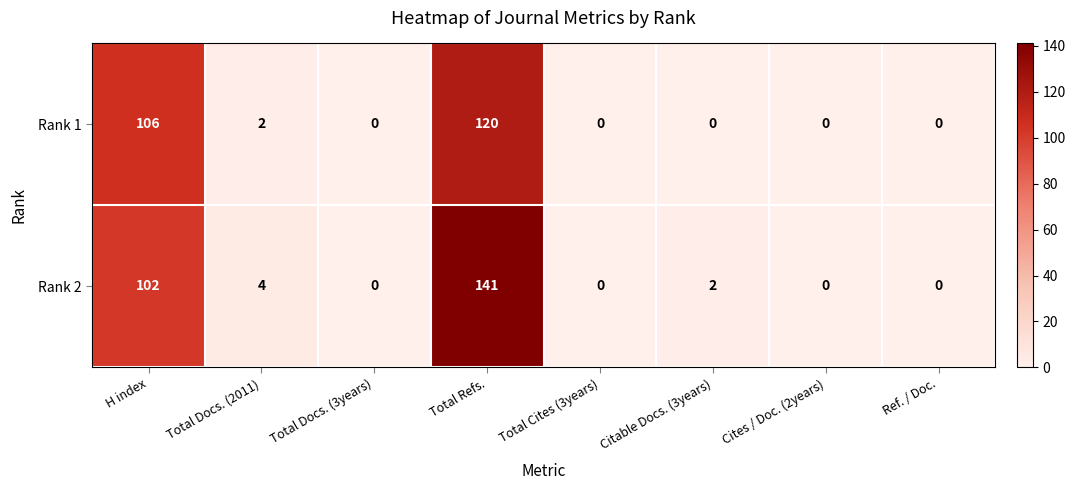

List the series in order of their peak value, lowest first.

Rank 1, Rank 2